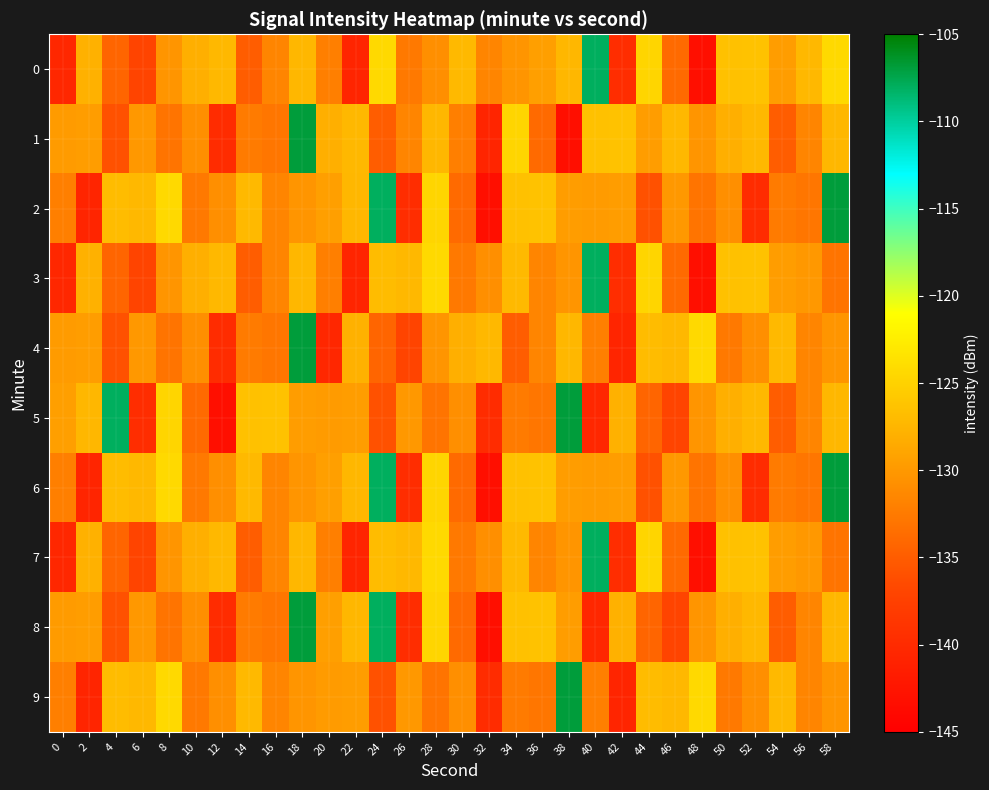

Which label corresponds to the largest value in the chart?

18